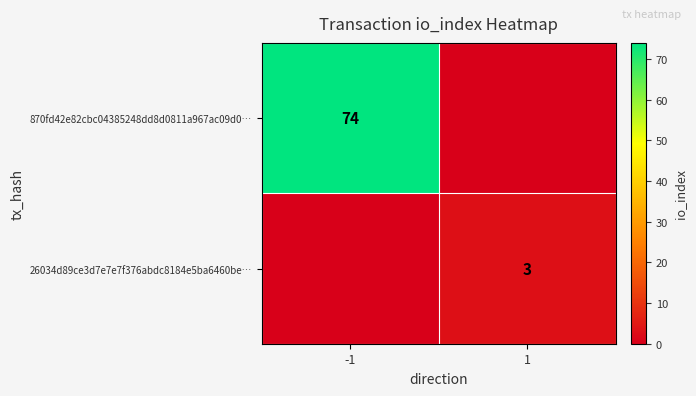

Is it true that 26034d89ce3d7e7e7f376abdc8184e5ba6460be… equals 3 at 1?

True